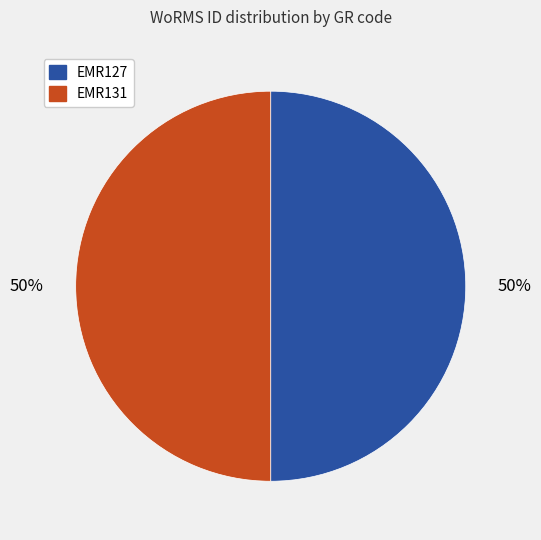

What is the ratio of the value at EMR127 to the value at EMR131?

1.0